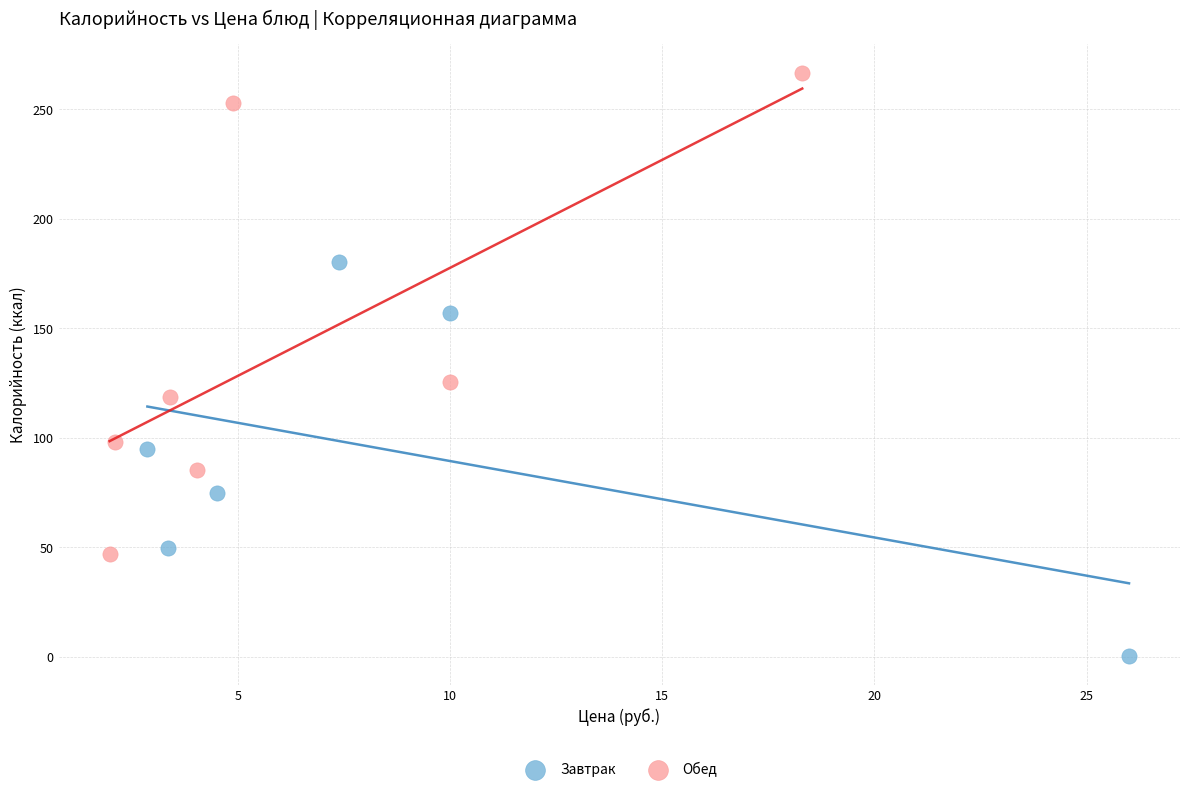

Which series has the largest Y range (max minus min)?

Обед